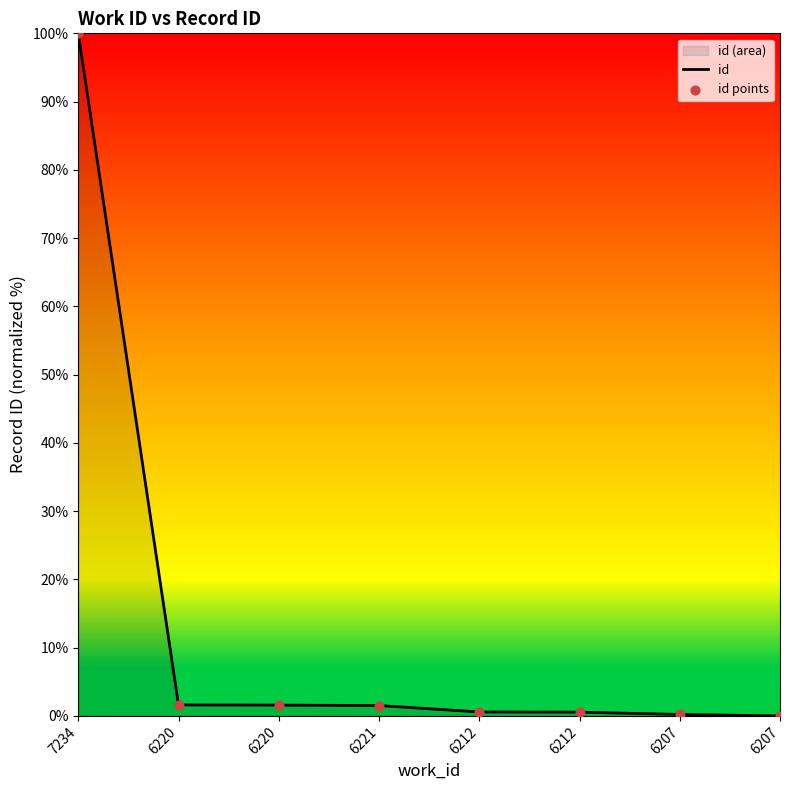

Which series has the largest Y range (max minus min)?

id